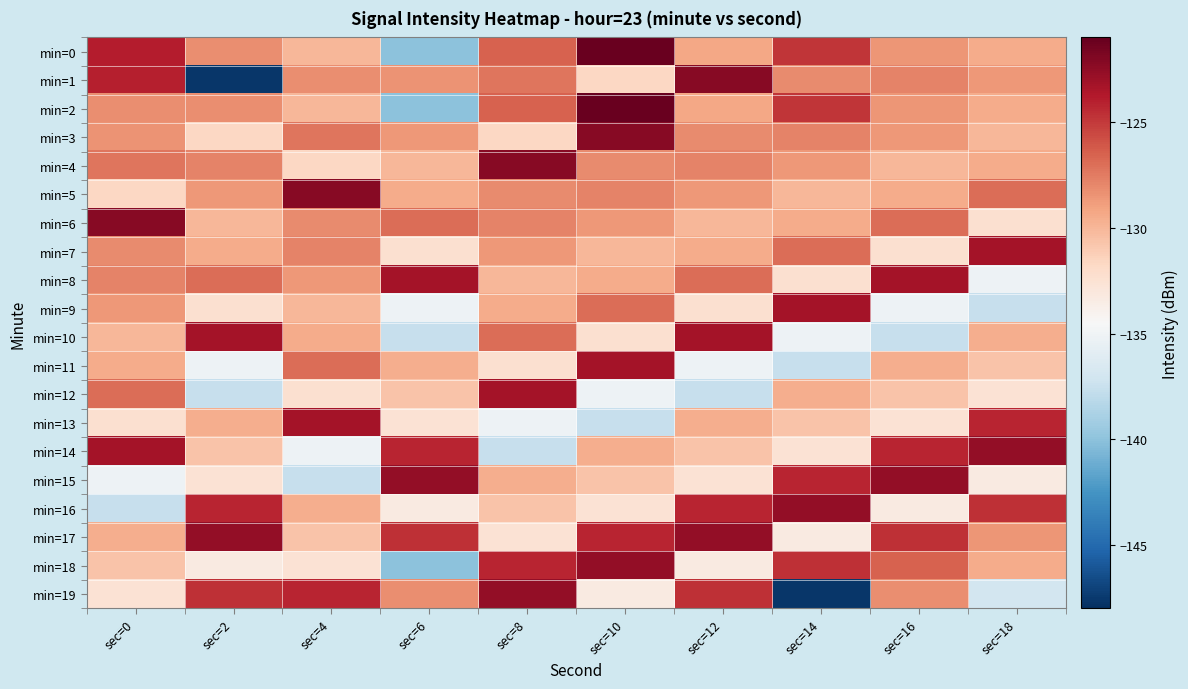

Reading left to right, what are all the values shown in this chart?

min=0: sec=0=-123.9	sec=2=-128.2	sec=4=-130.0	sec=6=-140.0	sec=8=-126.5	sec=10=-121.1	sec=12=-129.3	sec=14=-124.9	sec=16=-128.5	sec=18=-129.5
min=1: sec=0=-124.0	sec=2=-147.7	sec=4=-128.3	sec=6=-128.4	sec=8=-127.3	sec=10=-131.7	sec=12=-122.2	sec=14=-128.1	sec=16=-127.8	sec=18=-128.6
min=2: sec=0=-128.3	sec=2=-128.2	sec=4=-130.0	sec=6=-140.0	sec=8=-126.5	sec=10=-121.1	sec=12=-129.3	sec=14=-124.9	sec=16=-128.5	sec=18=-129.5
min=3: sec=0=-128.4	sec=2=-131.7	sec=4=-127.3	sec=6=-128.6	sec=8=-131.7	sec=10=-122.2	sec=12=-128.1	sec=14=-127.8	sec=16=-128.6	sec=18=-130.1
min=4: sec=0=-127.3	sec=2=-127.8	sec=4=-131.7	sec=6=-130.1	sec=8=-122.2	sec=10=-128.1	sec=12=-127.8	sec=14=-128.6	sec=16=-130.1	sec=18=-129.5
min=5: sec=0=-131.7	sec=2=-128.6	sec=4=-122.2	sec=6=-129.5	sec=8=-128.1	sec=10=-127.8	sec=12=-128.6	sec=14=-130.1	sec=16=-129.5	sec=18=-127.0
min=6: sec=0=-122.2	sec=2=-130.1	sec=4=-128.1	sec=6=-127.0	sec=8=-127.8	sec=10=-128.6	sec=12=-130.1	sec=14=-129.5	sec=16=-127.0	sec=18=-132.4
min=7: sec=0=-128.1	sec=2=-129.5	sec=4=-127.8	sec=6=-132.4	sec=8=-128.6	sec=10=-130.1	sec=12=-129.5	sec=14=-127.0	sec=16=-132.4	sec=18=-123.2
min=8: sec=0=-127.8	sec=2=-127.0	sec=4=-128.6	sec=6=-123.2	sec=8=-130.1	sec=10=-129.5	sec=12=-127.0	sec=14=-132.4	sec=16=-123.2	sec=18=-135.2
min=9: sec=0=-128.6	sec=2=-132.4	sec=4=-130.1	sec=6=-135.2	sec=8=-129.5	sec=10=-127.0	sec=12=-132.4	sec=14=-123.2	sec=16=-135.2	sec=18=-137.6
min=10: sec=0=-130.1	sec=2=-123.2	sec=4=-129.5	sec=6=-137.6	sec=8=-127.0	sec=10=-132.4	sec=12=-123.2	sec=14=-135.2	sec=16=-137.6	sec=18=-129.6
min=11: sec=0=-129.5	sec=2=-135.2	sec=4=-127.0	sec=6=-129.6	sec=8=-132.4	sec=10=-123.2	sec=12=-135.2	sec=14=-137.6	sec=16=-129.6	sec=18=-130.7
min=12: sec=0=-127.0	sec=2=-137.6	sec=4=-132.4	sec=6=-130.7	sec=8=-123.2	sec=10=-135.2	sec=12=-137.6	sec=14=-129.6	sec=16=-130.7	sec=18=-132.6
min=13: sec=0=-132.4	sec=2=-129.6	sec=4=-123.2	sec=6=-132.6	sec=8=-135.2	sec=10=-137.6	sec=12=-129.6	sec=14=-130.7	sec=16=-132.6	sec=18=-124.2
min=14: sec=0=-123.2	sec=2=-130.7	sec=4=-135.2	sec=6=-124.2	sec=8=-137.6	sec=10=-129.6	sec=12=-130.7	sec=14=-132.6	sec=16=-124.2	sec=18=-122.6
min=15: sec=0=-135.2	sec=2=-132.6	sec=4=-137.6	sec=6=-122.6	sec=8=-129.6	sec=10=-130.7	sec=12=-132.6	sec=14=-124.2	sec=16=-122.6	sec=18=-133.3
min=16: sec=0=-137.6	sec=2=-124.2	sec=4=-129.6	sec=6=-133.3	sec=8=-130.7	sec=10=-132.6	sec=12=-124.2	sec=14=-122.6	sec=16=-133.3	sec=18=-124.6
min=17: sec=0=-129.6	sec=2=-122.6	sec=4=-130.7	sec=6=-124.6	sec=8=-132.6	sec=10=-124.2	sec=12=-122.6	sec=14=-133.3	sec=16=-124.6	sec=18=-128.5
min=18: sec=0=-130.7	sec=2=-133.3	sec=4=-132.6	sec=6=-140.0	sec=8=-124.2	sec=10=-122.6	sec=12=-133.3	sec=14=-124.6	sec=16=-126.5	sec=18=-129.5
min=19: sec=0=-132.6	sec=2=-124.6	sec=4=-124.2	sec=6=-128.2	sec=8=-122.6	sec=10=-133.3	sec=12=-124.6	sec=14=-147.7	sec=16=-128.2	sec=18=-137.0